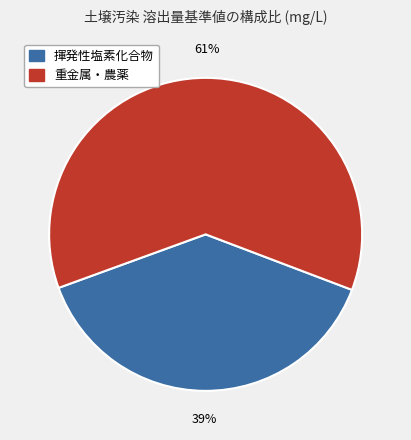

Does any single category account for the majority?

Yes